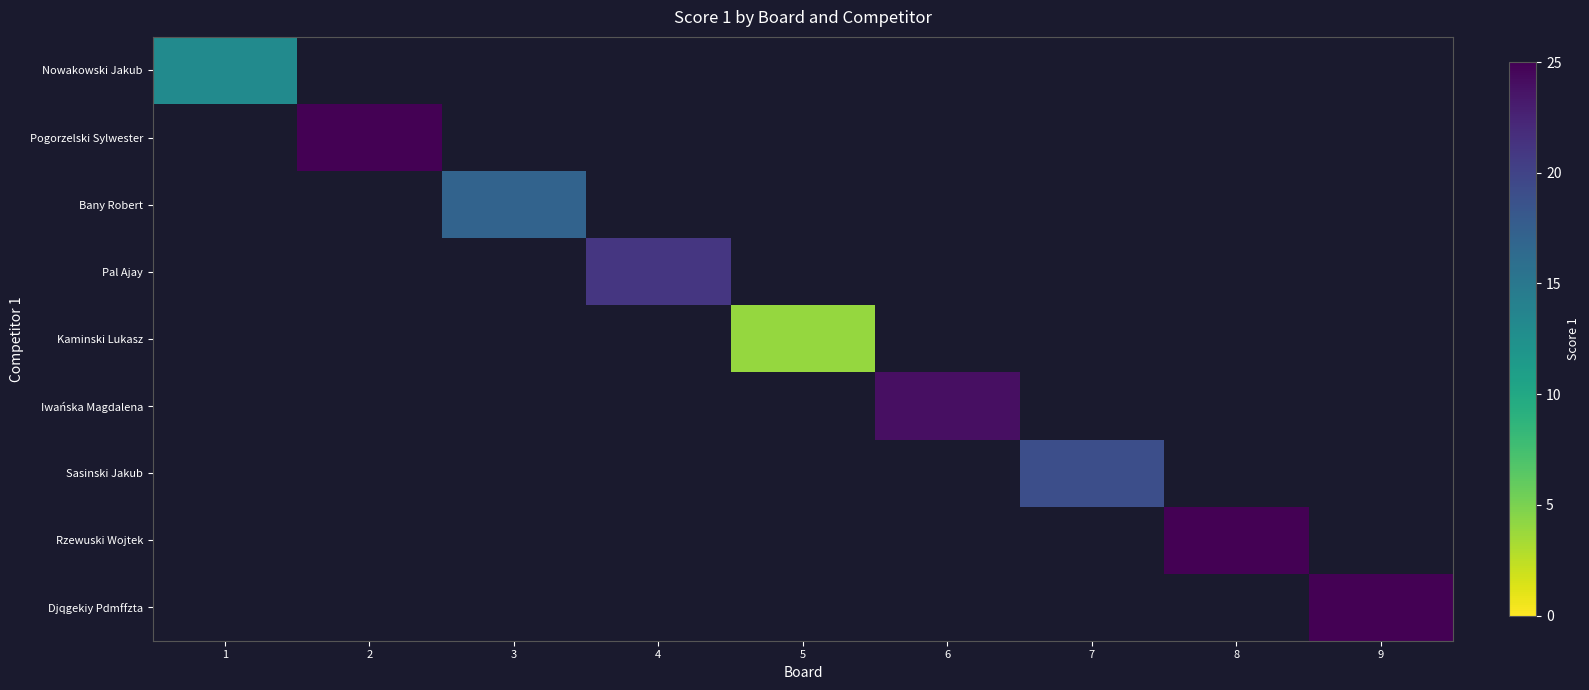

Is the value of Pogorzelski Sylwester at 7 greater than the value of Pal Ajay at 2?

No